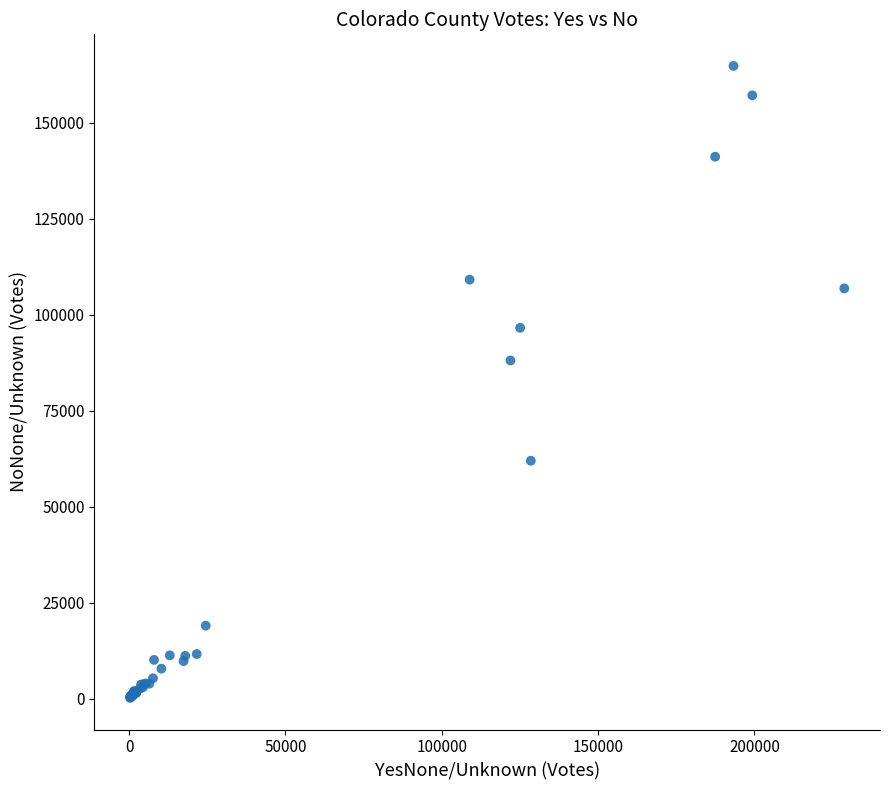

What Y value in the scatter plot is closest to 82504?

88088